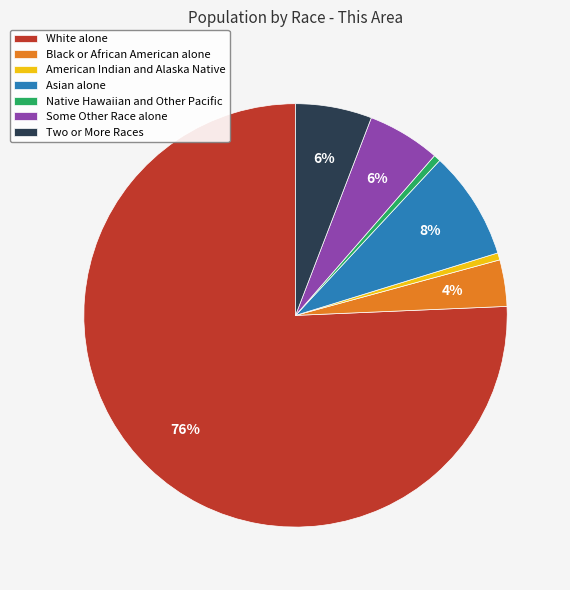

Approximately how many times larger is the value at Two or More Races compared to Some Other Race alone?

1.0